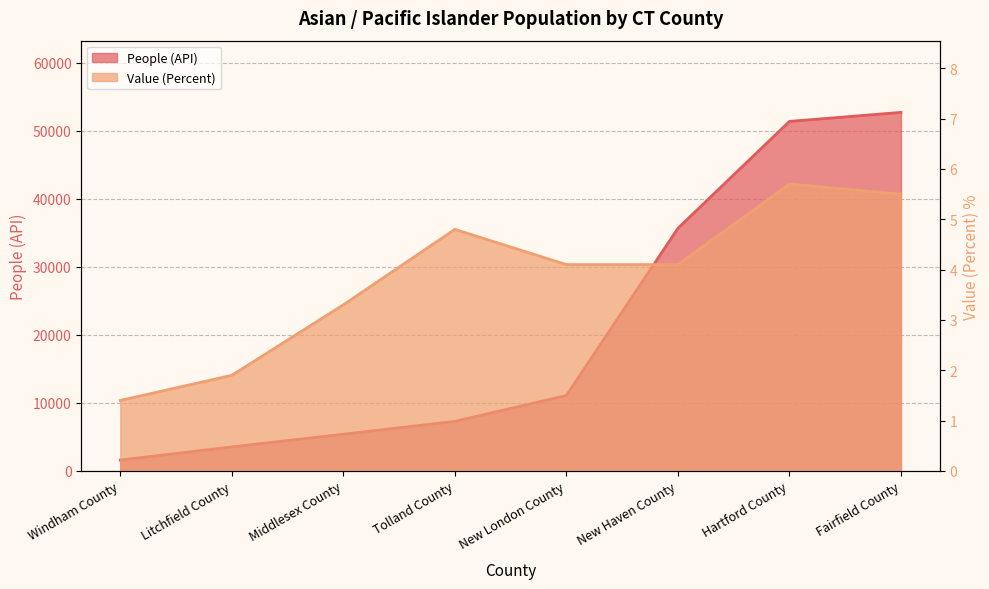

What is the difference between the maximum and minimum values in the People (API) series?

51083.0